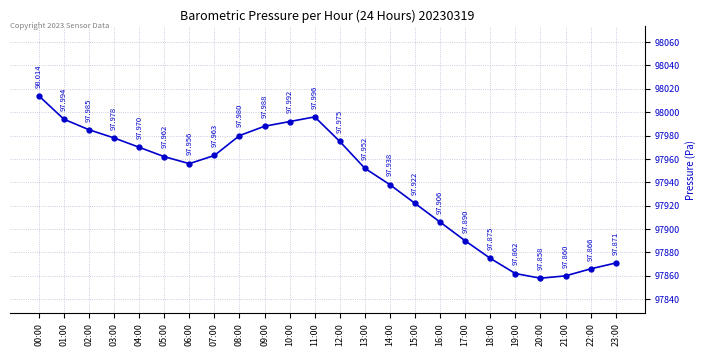

List the labels in order of value, largest first.

00:00, 11:00, 01:00, 10:00, 09:00, 02:00, 08:00, 03:00, 12:00, 04:00, 07:00, 05:00, 06:00, 13:00, 14:00, 15:00, 16:00, 17:00, 18:00, 23:00, 22:00, 19:00, 21:00, 20:00